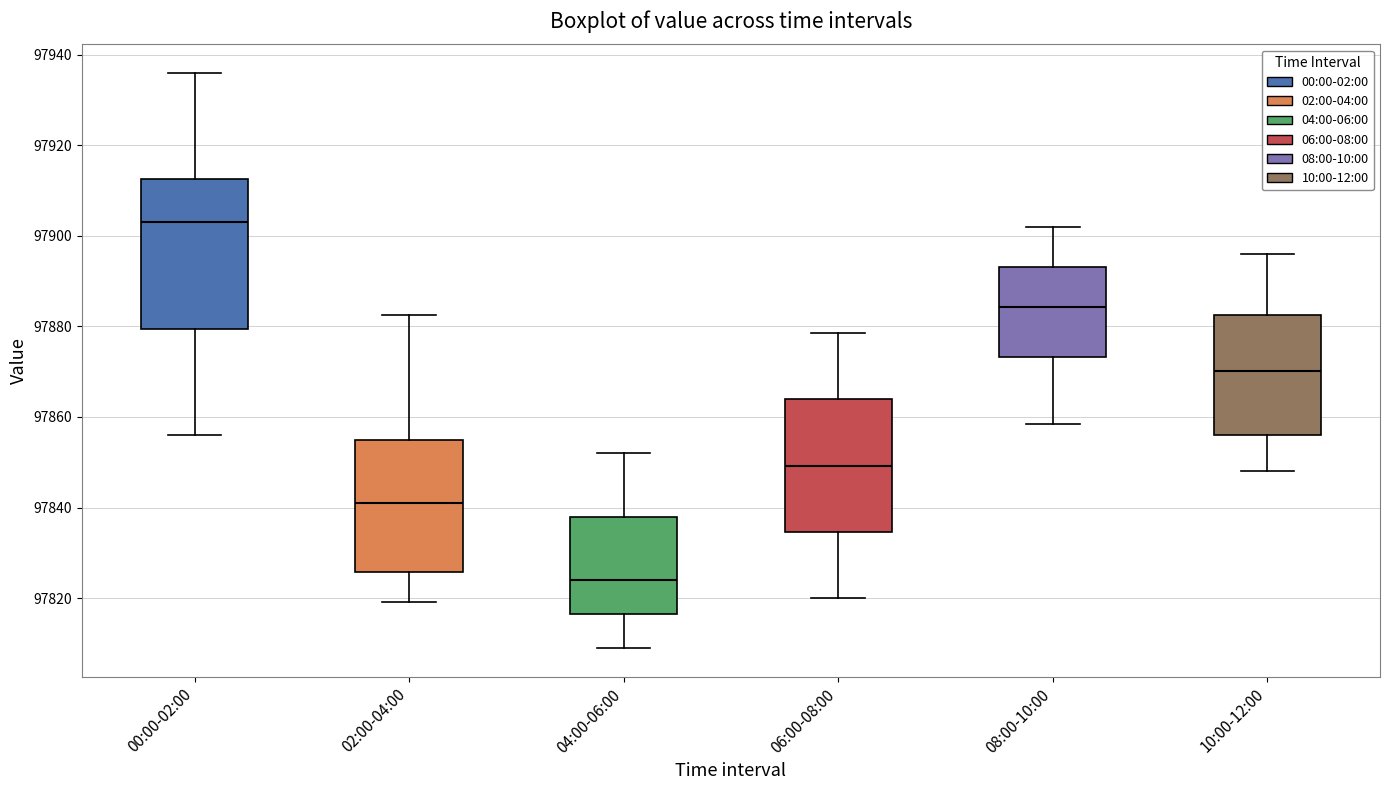

Reading left to right, read every box against the y-axis: the position of its median line, the range the box covers, and the ends of its whiskers. The values are not printed on the chart, so give them approximately, as read against the axis.

00:00-02:00: median 97904, box 97880 to 97912, whiskers 97856 to 97936
02:00-04:00: median 97840, box 97826 to 97854, whiskers 97820 to 97882
04:00-06:00: median 97824, box 97816 to 97838, whiskers 97810 to 97852
06:00-08:00: median 97850, box 97834 to 97864, whiskers 97820 to 97878
08:00-10:00: median 97884, box 97874 to 97894, whiskers 97858 to 97902
10:00-12:00: median 97870, box 97856 to 97882, whiskers 97848 to 97896